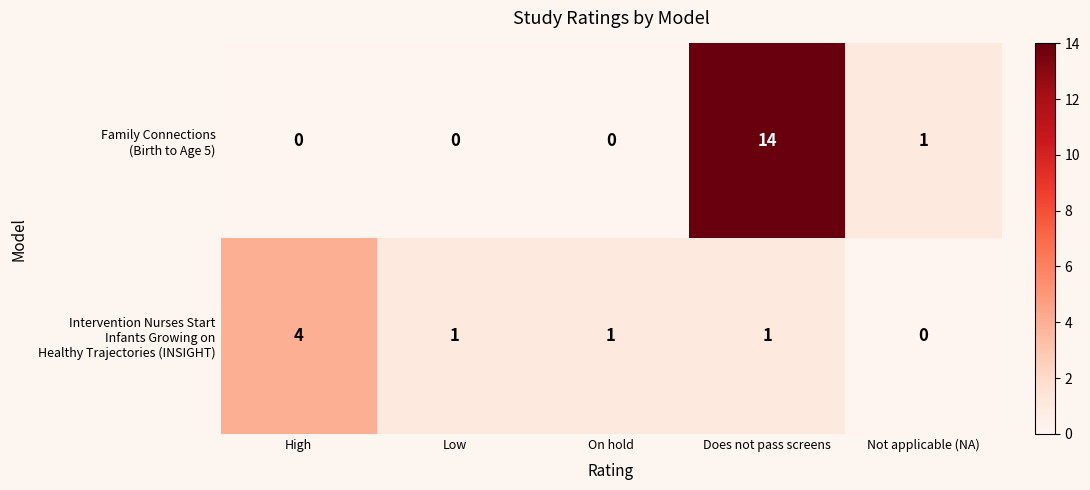

What is the difference between the highest and lowest values at Does not pass screens?

13